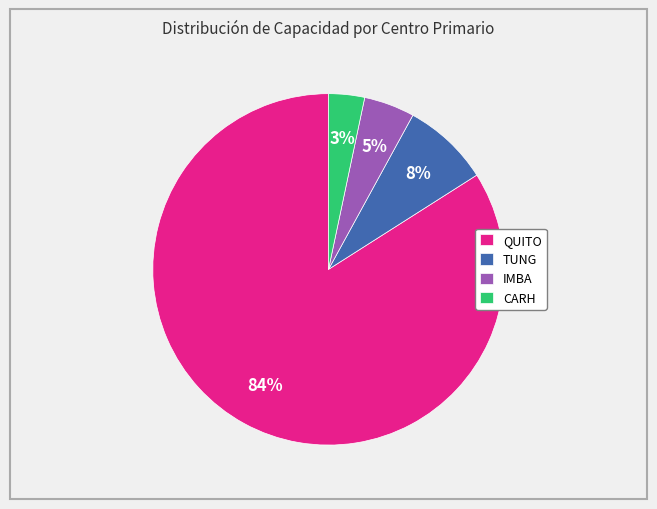

Combined, do CARH and QUITO account for over 50%?

Yes